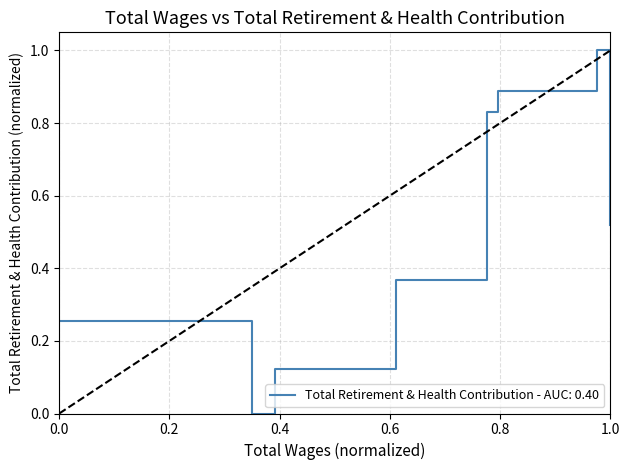

What is the greatest value displayed?

1.0